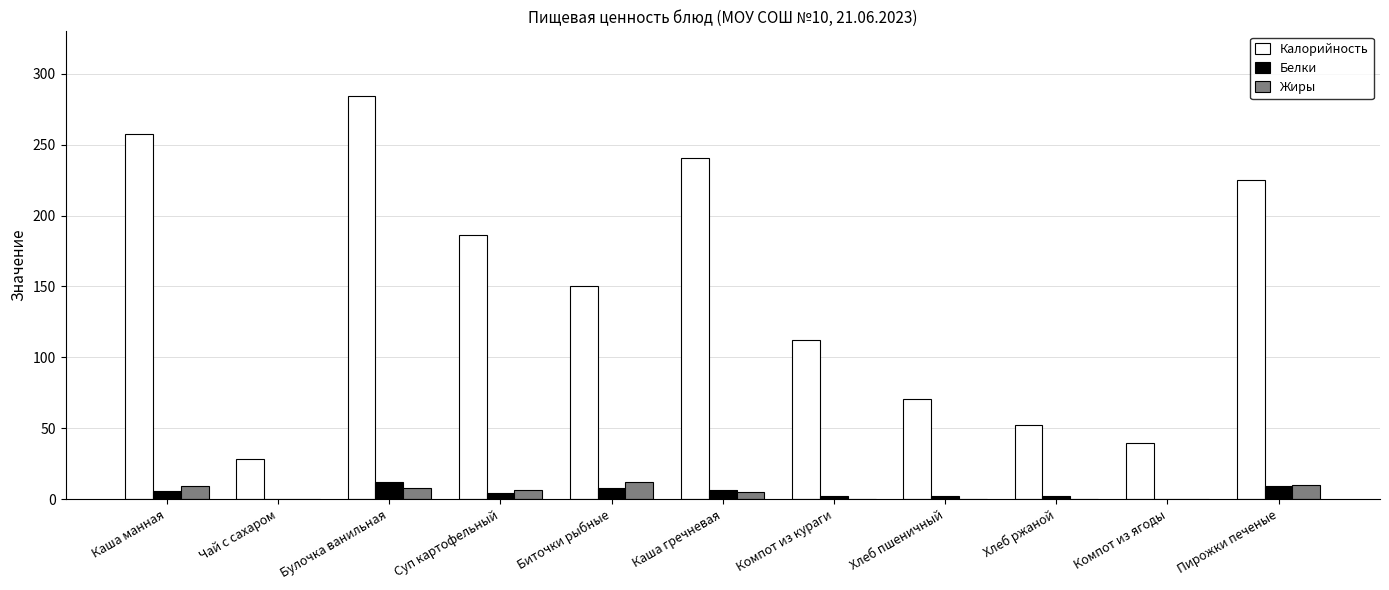

At which label is Калорийность closest to 156?

Биточки рыбные